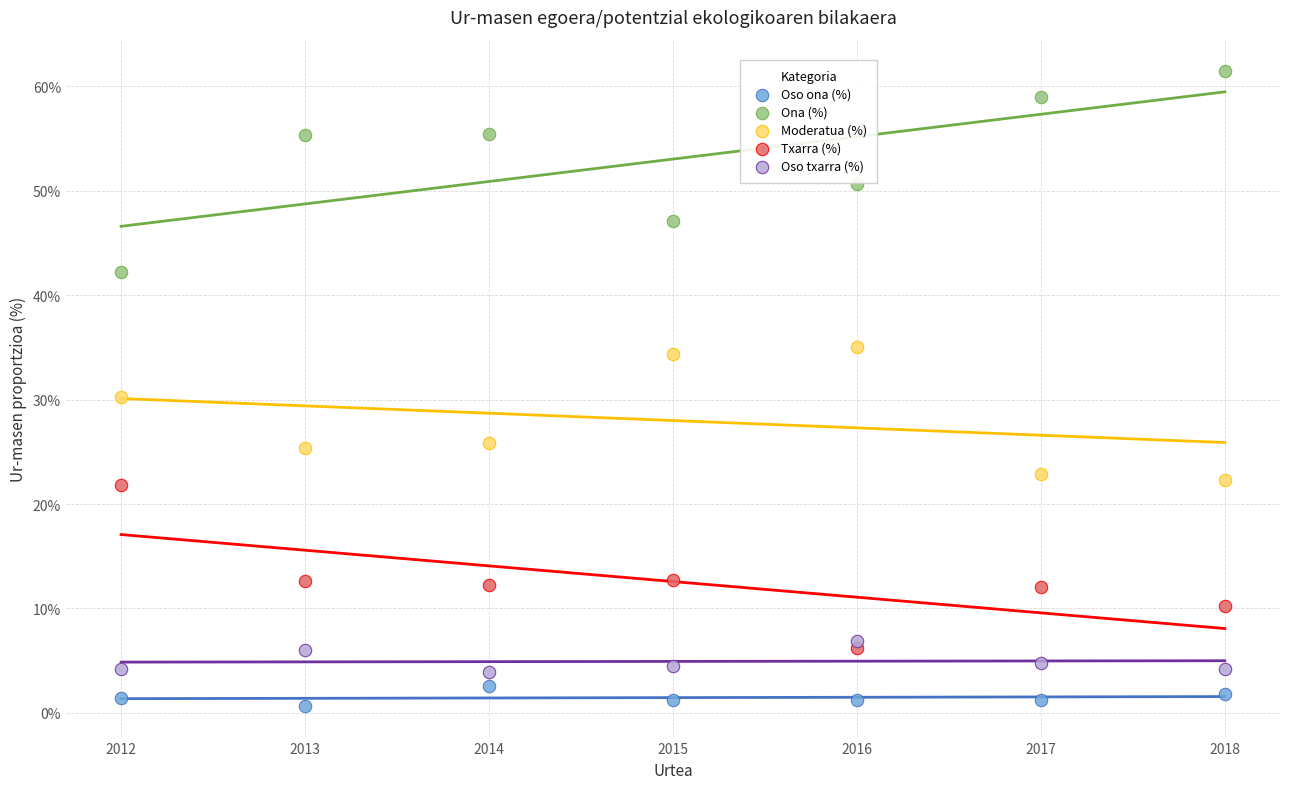

Which series contains the highest Y value?

Ona (%)